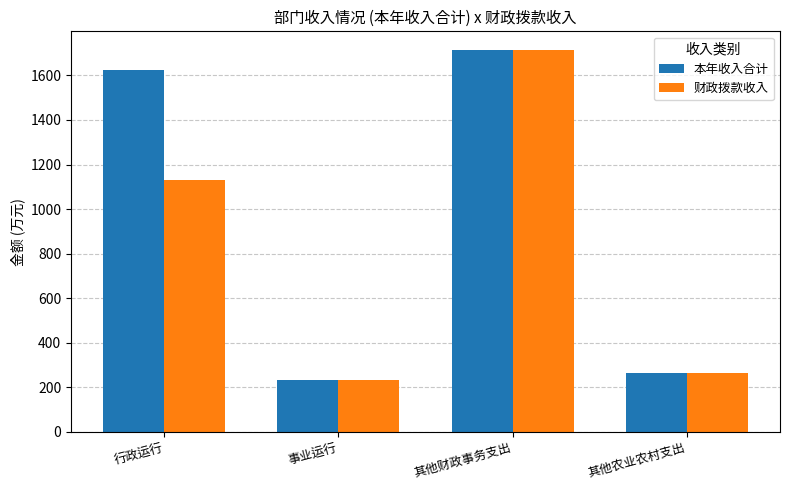

Rank the series by their average value, from lowest to highest.

财政拨款收入, 本年收入合计